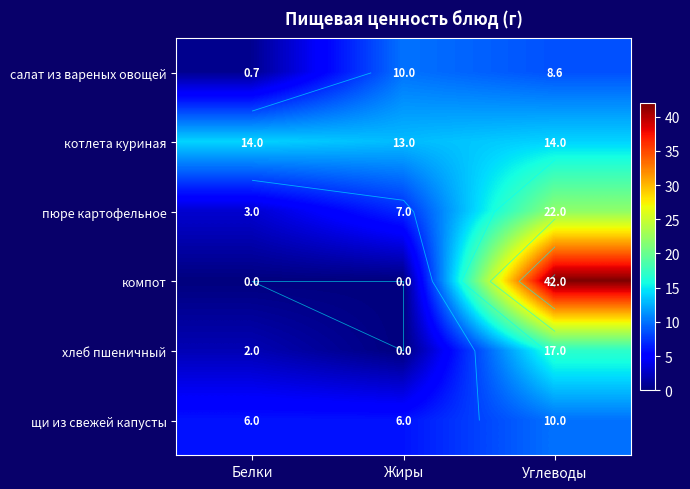

Between Белки and Жиры, which series saw the biggest shift?

салат из вареных овощей